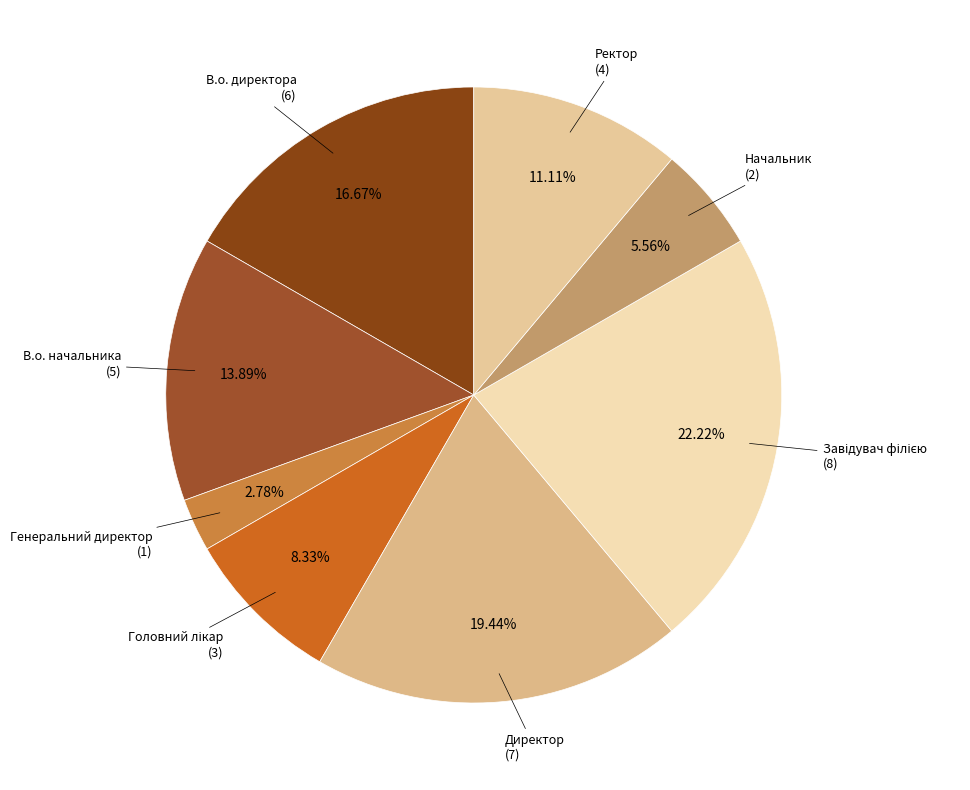

Count the number of slices in the pie.

8